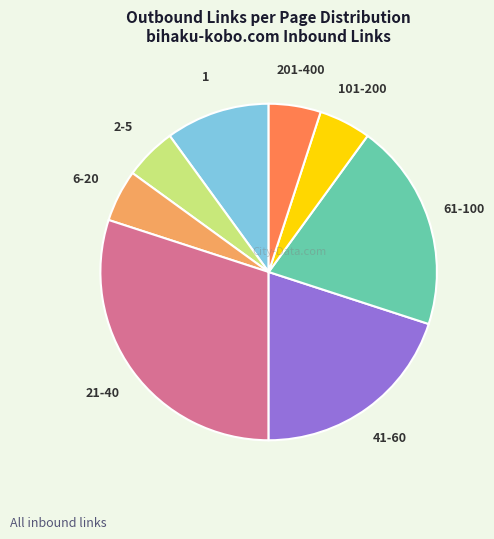

Is the sum of 201-400 and 1 greater than half?

No